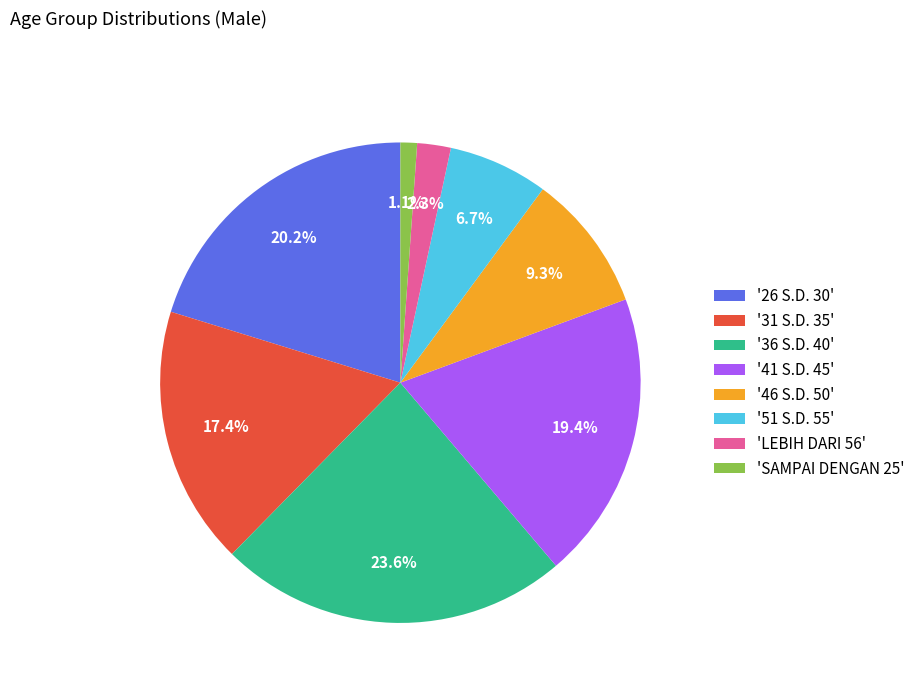

Is the sum of '51 S.D. 55' and 'LEBIH DARI 56' greater than half?

No